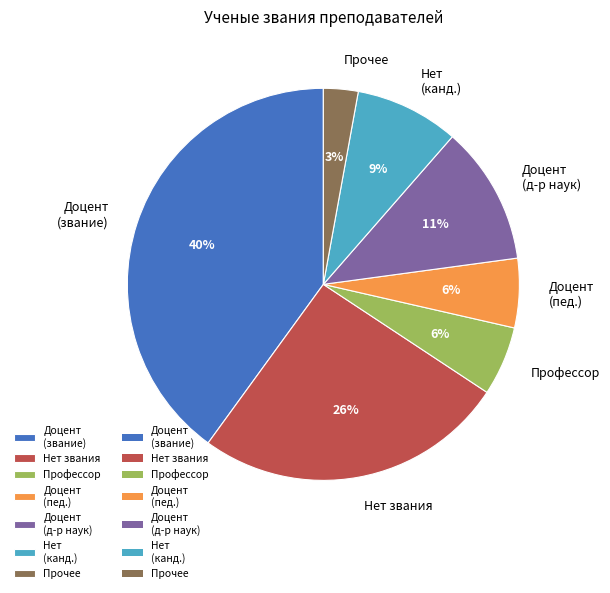

How many segments does this pie chart have?

7